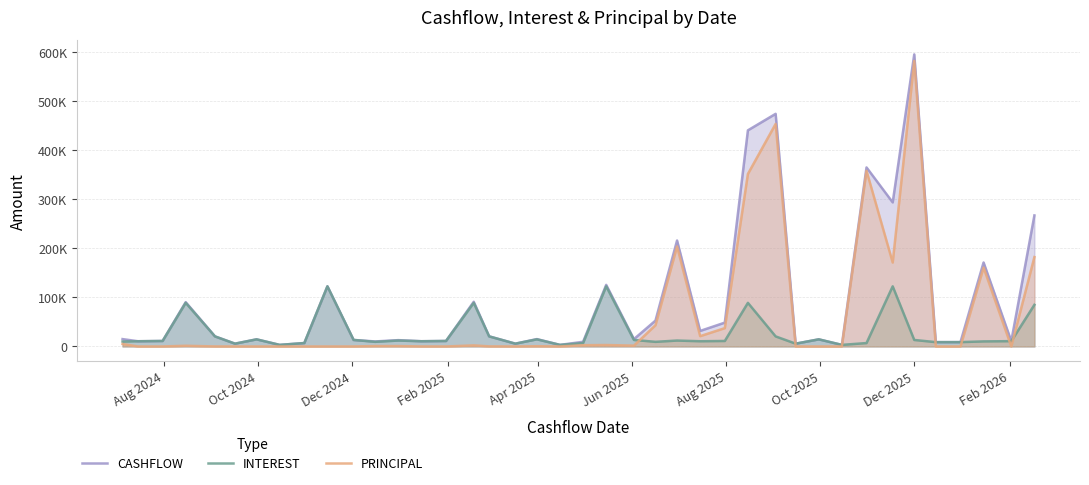

What are all the series names shown in the legend?

CASHFLOW, INTEREST, PRINCIPAL